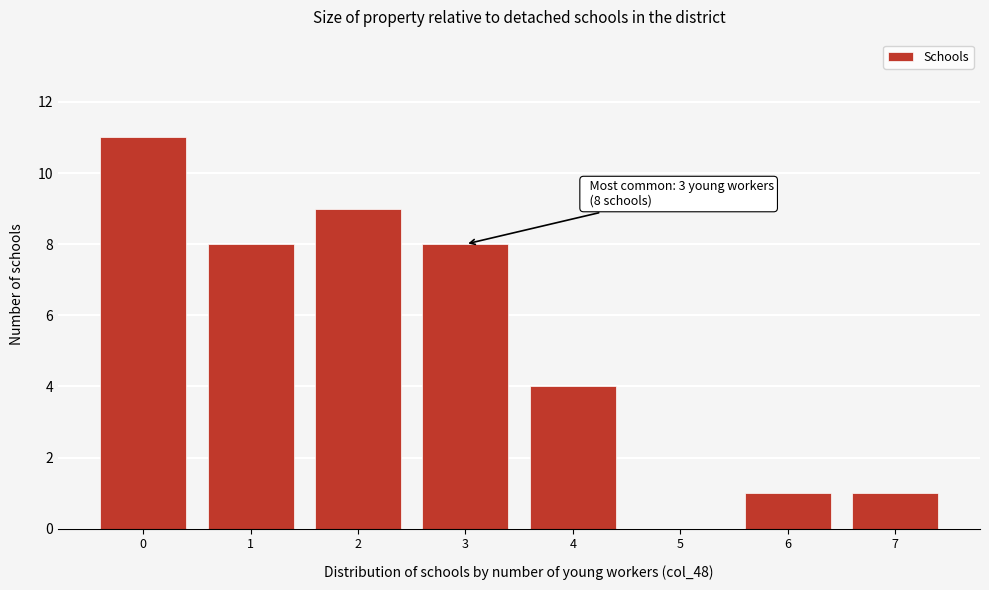

Reading right to left, transcribe all the data shown in this chart.

7=1	6=1	5=0	4=4	3=8	2=9	1=8	0=11